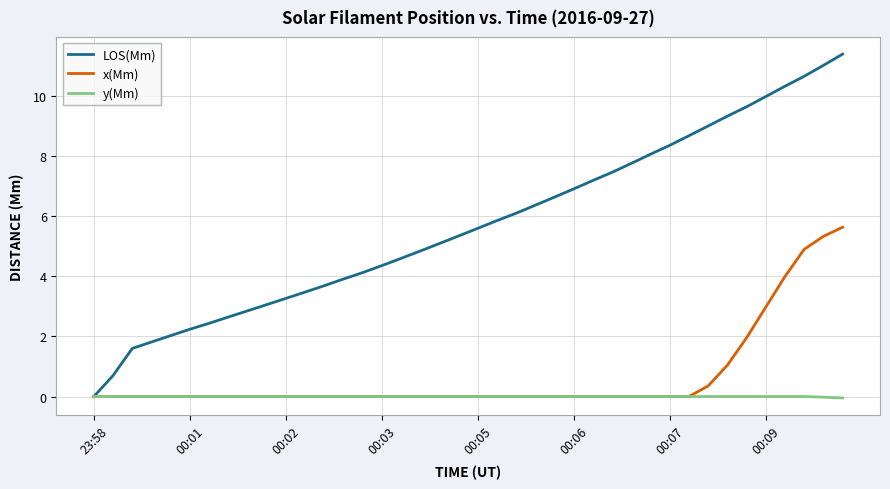

Does the chart display data point markers on the line(s)?

No